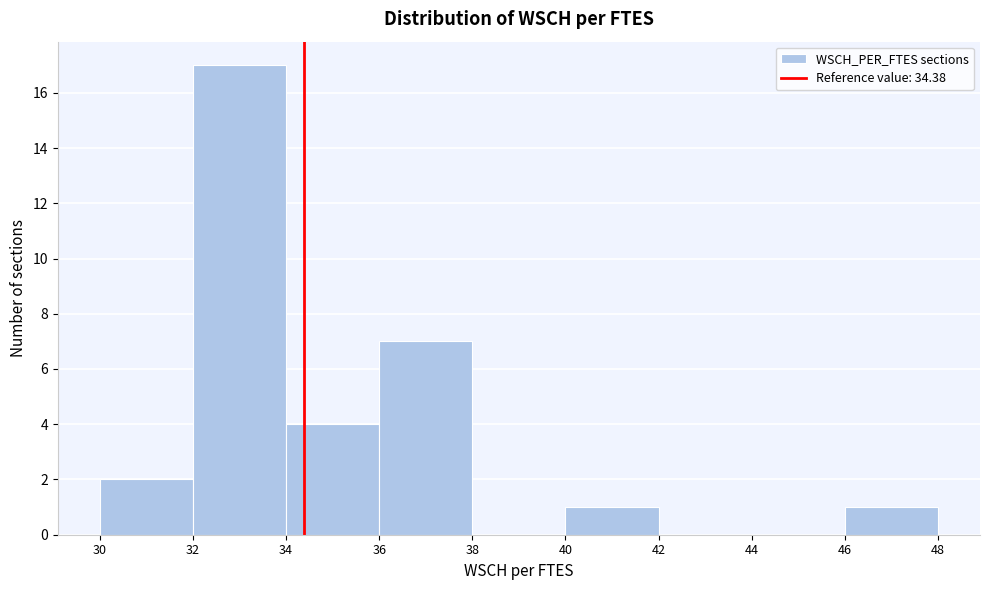

What is the height of the bar covering 40 to 42 on the x-axis? The values are not printed on the chart, so give them approximately, as read against the axis.

1